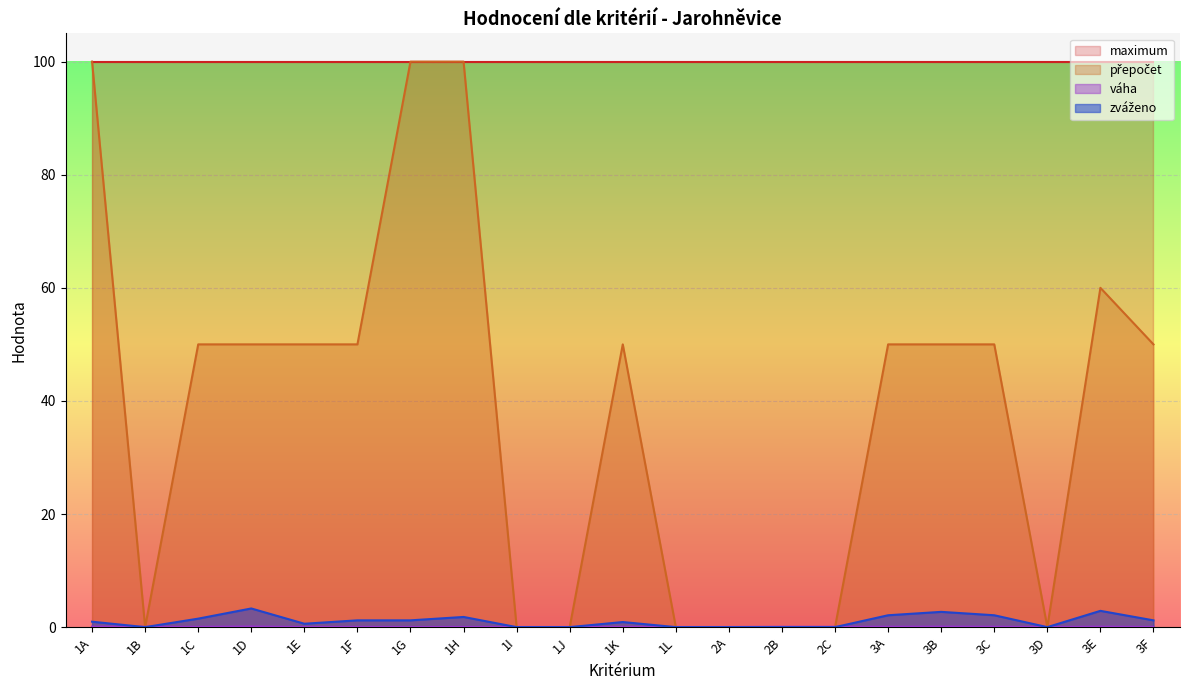

How many positive values does the zváženo series have?

13